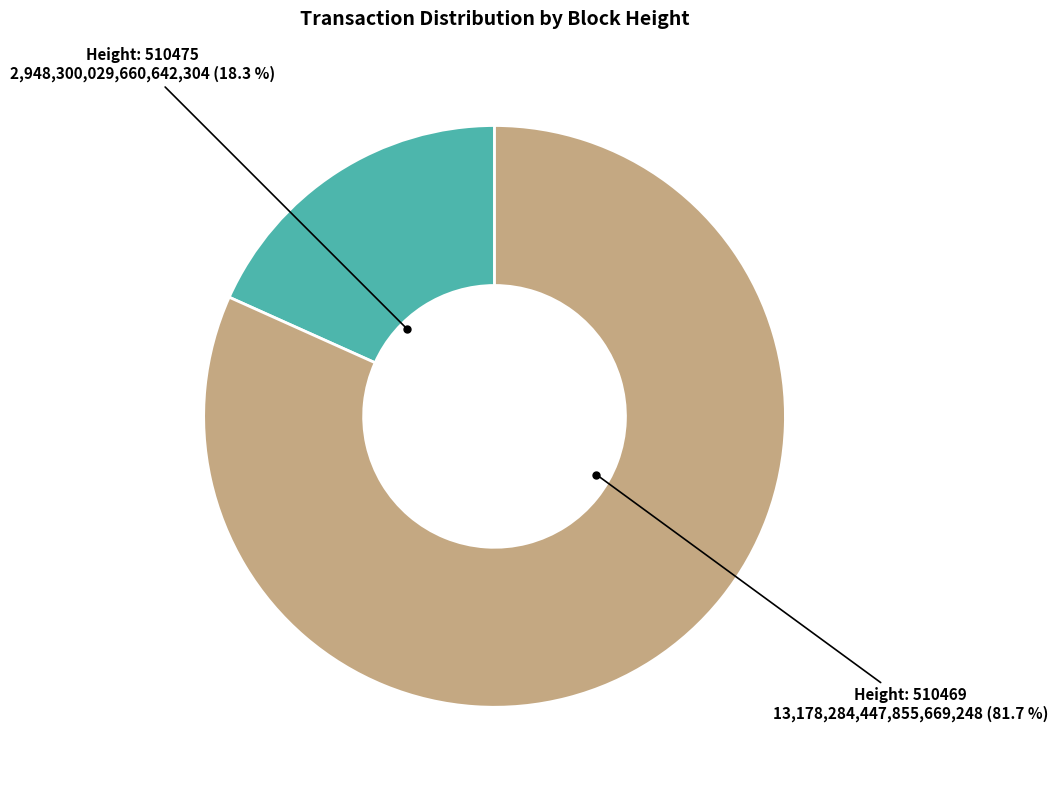

Is there a majority slice in this chart?

Yes